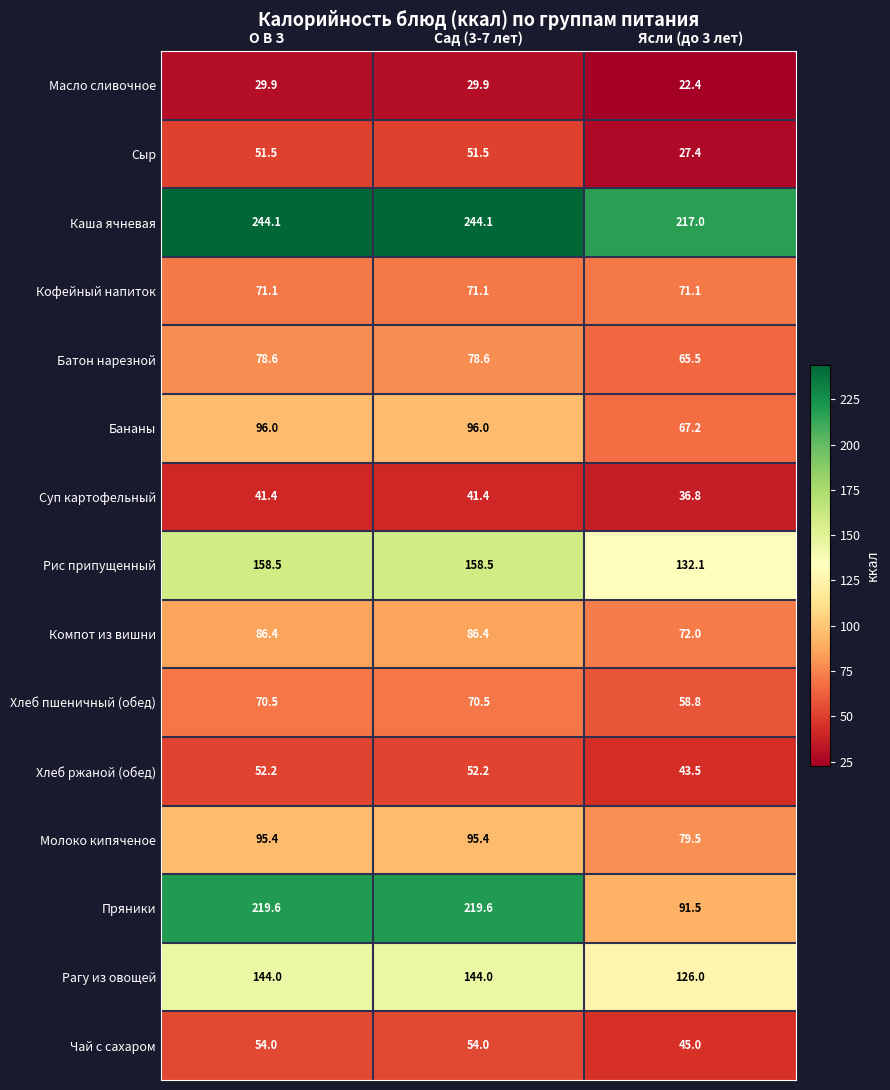

Rank the series at Сад (3-7 лет) from lowest to highest value.

Масло сливочное, Суп картофельный, Сыр, Хлеб ржаной (обед), Чай с сахаром, Хлеб пшеничный (обед), Кофейный напиток, Батон нарезной, Компот из вишни, Молоко кипяченое, Бананы, Рагу из овощей, Рис припущенный, Пряники, Каша ячневая